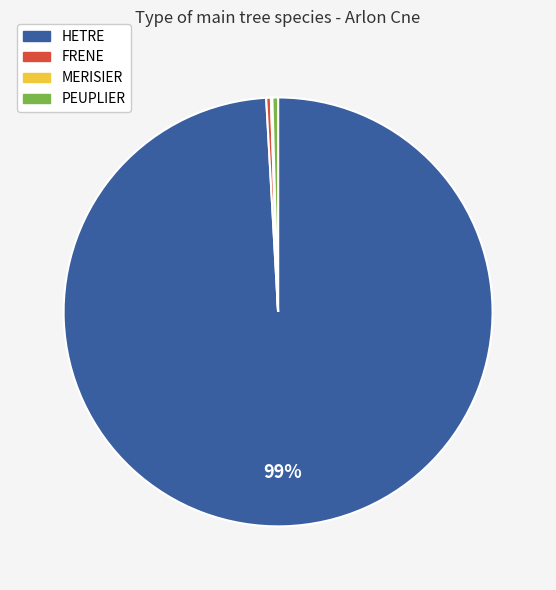

To the nearest percent, what is the average slice percentage?

25%